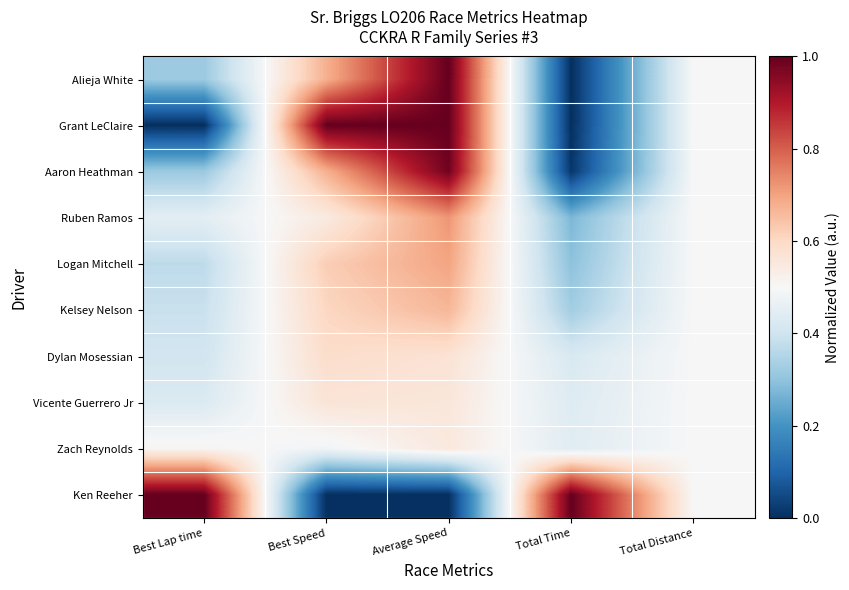

Reading left to right, what are all the values shown in this chart?

Alieja White: Best Lap time=0.3	Best Speed=0.7	Average Speed=1.0	Total Time=0.0	Total Distance=0.5
Grant LeClaire: Best Lap time=0.0	Best Speed=1.0	Average Speed=1.0	Total Time=0.0	Total Distance=0.5
Aaron Heathman: Best Lap time=0.3	Best Speed=0.7	Average Speed=1.0	Total Time=0.0	Total Distance=0.5
Ruben Ramos: Best Lap time=0.4	Best Speed=0.5	Average Speed=0.7	Total Time=0.3	Total Distance=0.5
Logan Mitchell: Best Lap time=0.4	Best Speed=0.6	Average Speed=0.7	Total Time=0.3	Total Distance=0.5
Kelsey Nelson: Best Lap time=0.4	Best Speed=0.6	Average Speed=0.7	Total Time=0.3	Total Distance=0.5
Dylan Mosessian: Best Lap time=0.4	Best Speed=0.6	Average Speed=0.6	Total Time=0.4	Total Distance=0.5
Vicente Guerrero Jr: Best Lap time=0.4	Best Speed=0.6	Average Speed=0.6	Total Time=0.4	Total Distance=0.5
Zach Reynolds: Best Lap time=0.5	Best Speed=0.5	Average Speed=0.6	Total Time=0.4	Total Distance=0.5
Ken Reeher: Best Lap time=1.0	Best Speed=0.0	Average Speed=0.0	Total Time=1.0	Total Distance=0.5